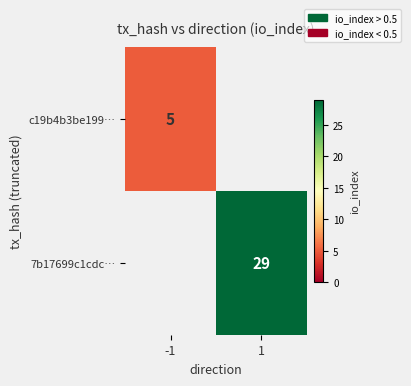

Which label corresponds to the largest value in the chart?

1